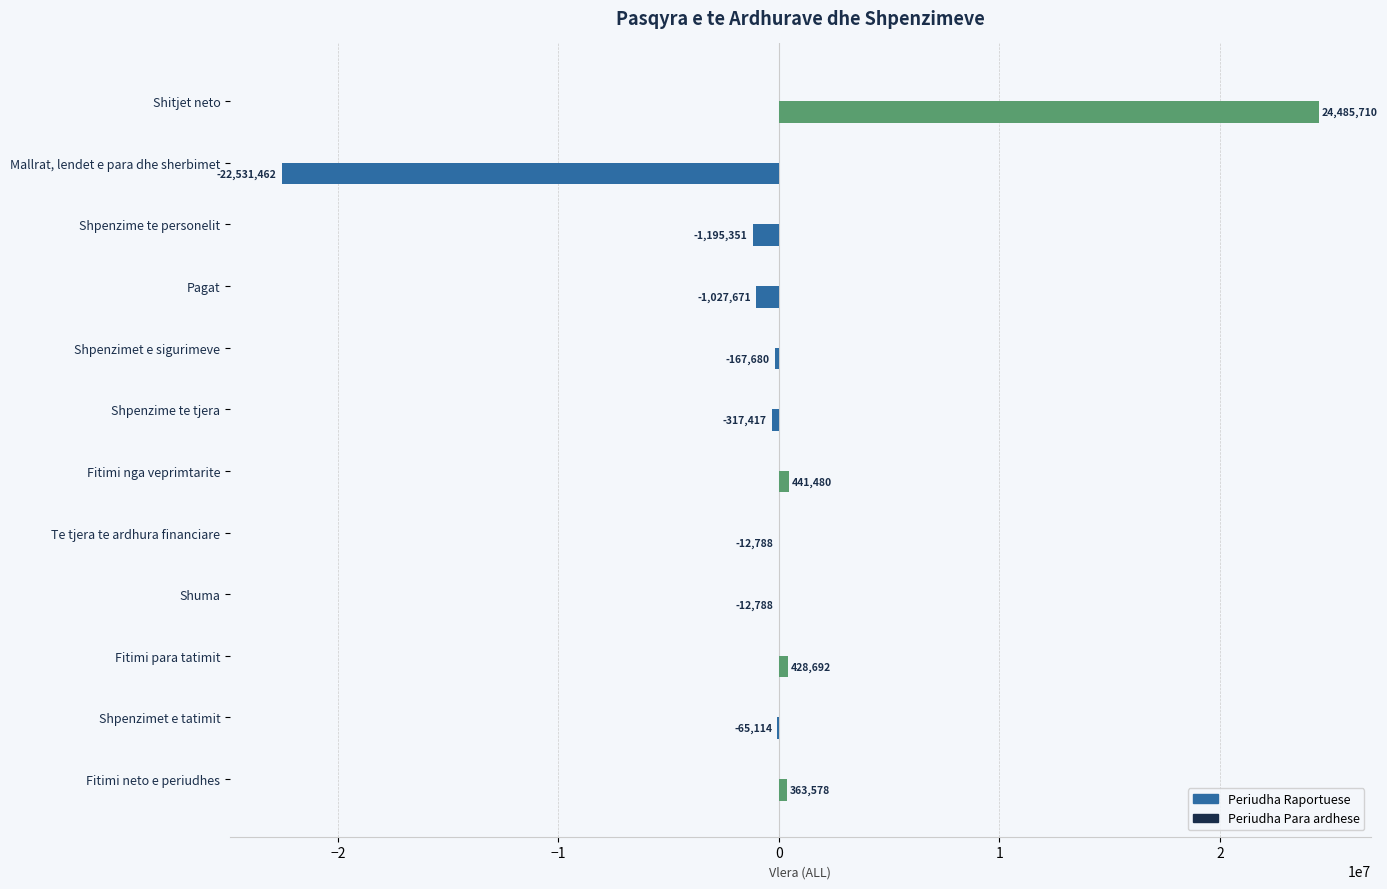

Count the number of categories in the chart.

12